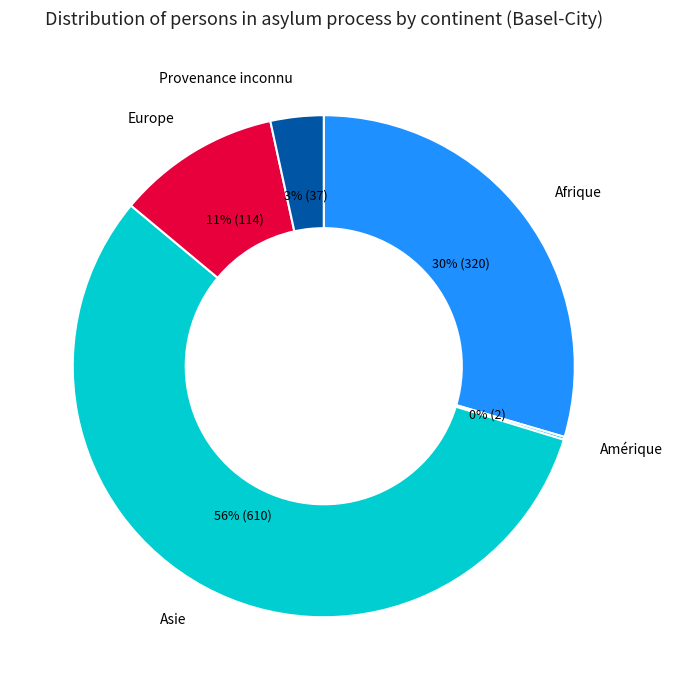

Is there any slice that represents more than half of the pie?

Yes